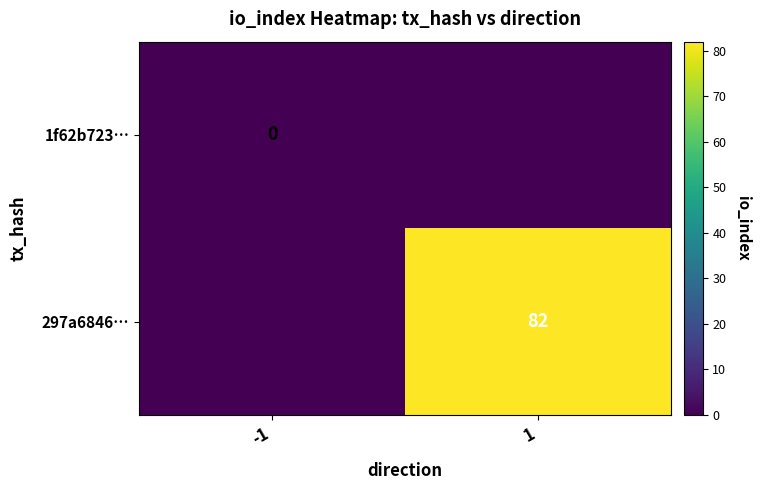

Is it true that 297a6846… equals 51 at 1?

False